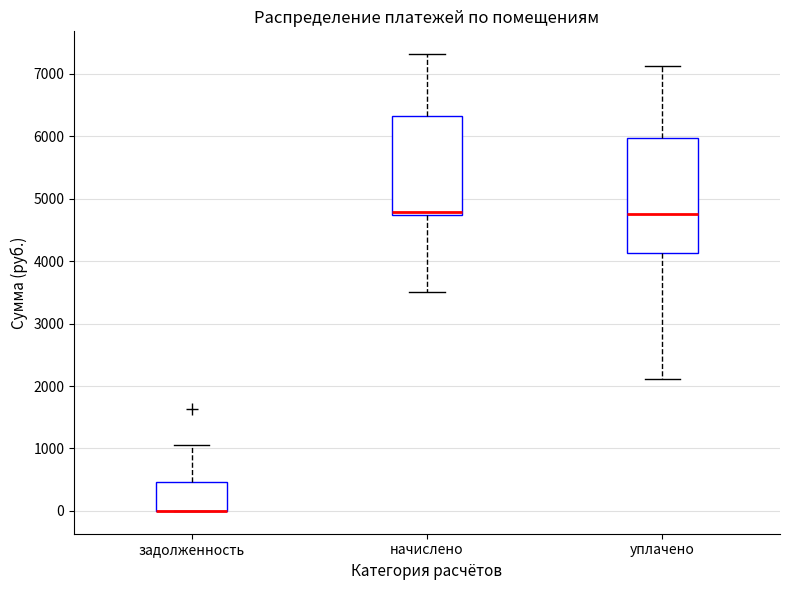

Reading left to right, transcribe this box plot: for each box, give where its median line is, the range the box spans, and where its two whiskers end, as read against the y-axis. The values are not printed on the chart, so give them approximately, as read against the axis.

задолженность: median 0 (drawn on the box's lower edge), box 0 to 500, whiskers 0 to 1100
начислено: median 4800, box 4700 to 6300, whiskers 3500 to 7300
уплачено: median 4800, box 4100 to 6000, whiskers 2100 to 7100